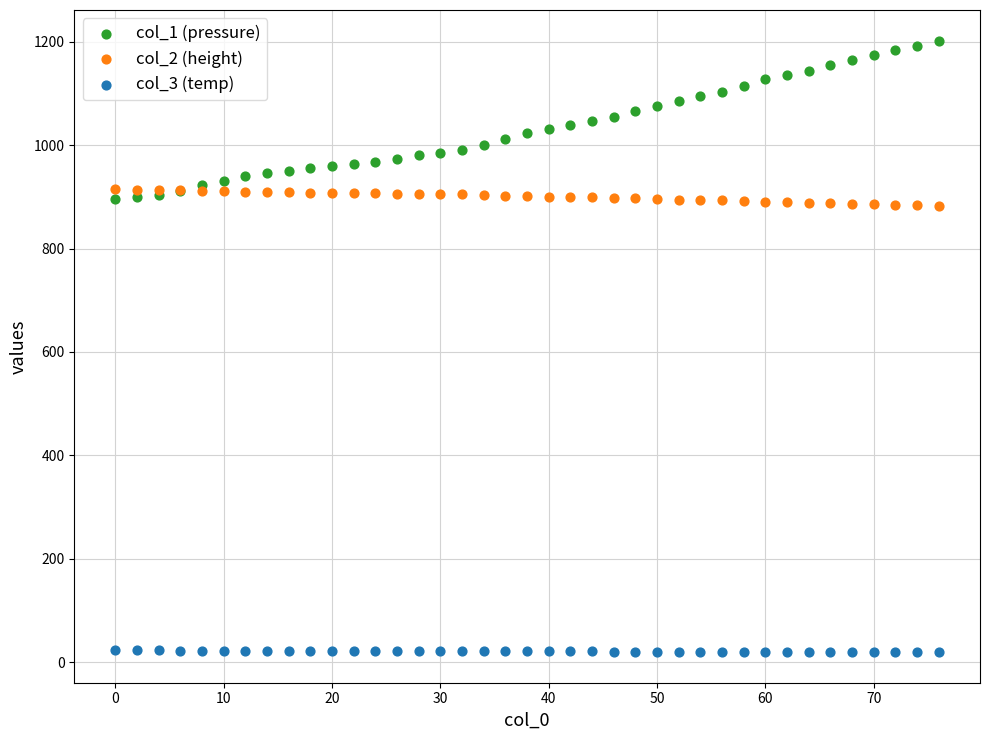

Which series contains the highest Y value?

col_1 (pressure)